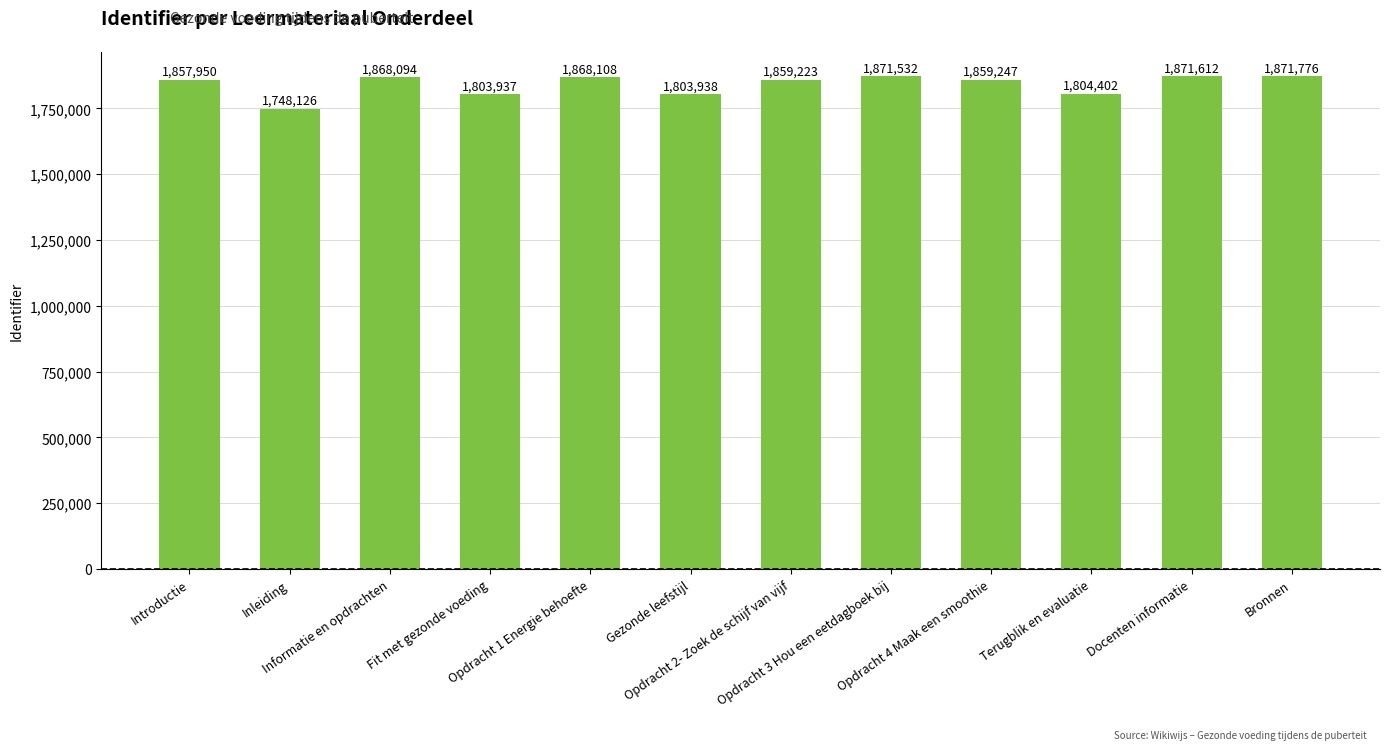

Reading right to left, what are all the values shown in this chart?

Bronnen=1871776	Docenten informatie=1871612	Terugblik en evaluatie=1804402	Opdracht 4 Maak een smoothie=1859247	Opdracht 3 Hou een eetdagboek bij=1871532	Opdracht 2- Zoek de schijf van vijf=1859223	Gezonde leefstijl=1803938	Opdracht 1 Energie behoefte=1868108	Fit met gezonde voeding=1803937	Informatie en opdrachten=1868094	Inleiding=1748126	Introductie=1857950